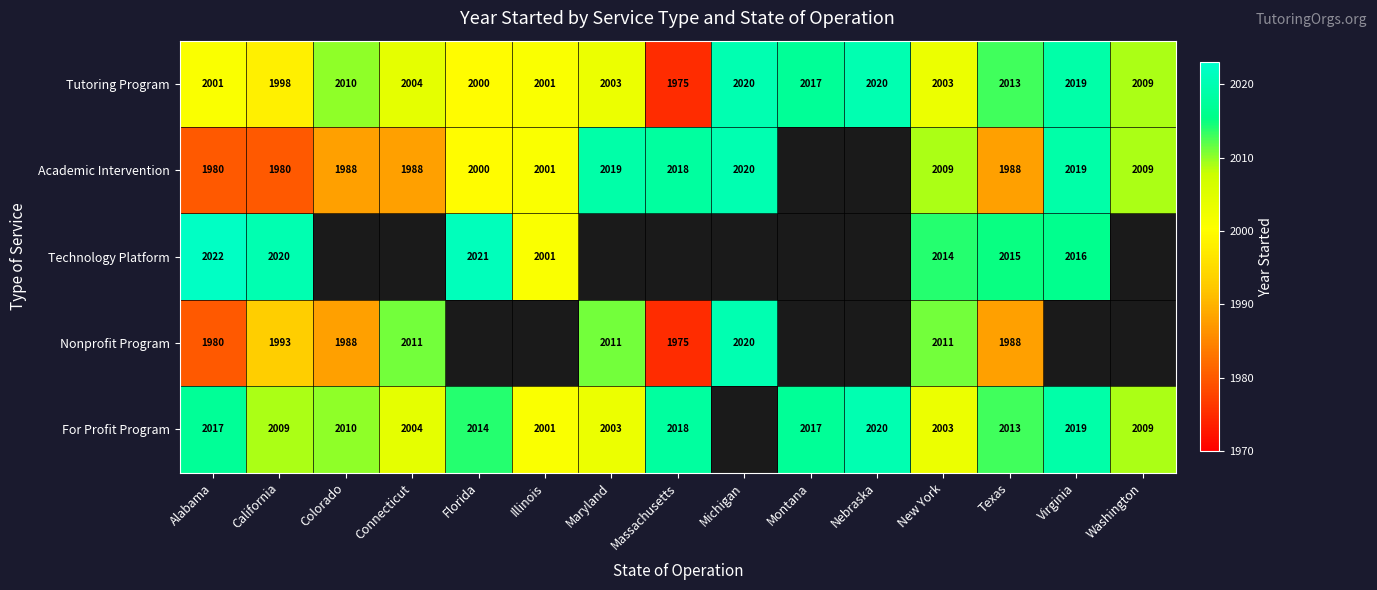

What is the difference between the For Profit Program values at Virginia and Nebraska?

1